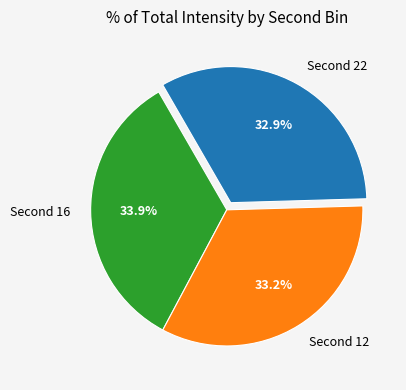

Which category has the biggest portion of the pie?

Second 16